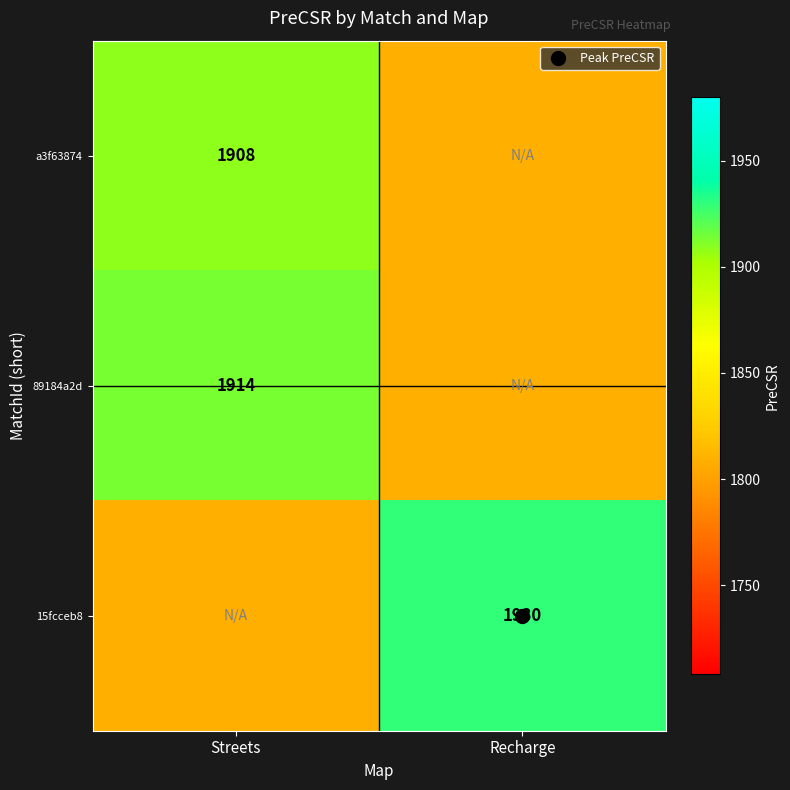

Rank the series by their maximum value, from highest to lowest.

15fcceb8, 89184a2d, a3f63874